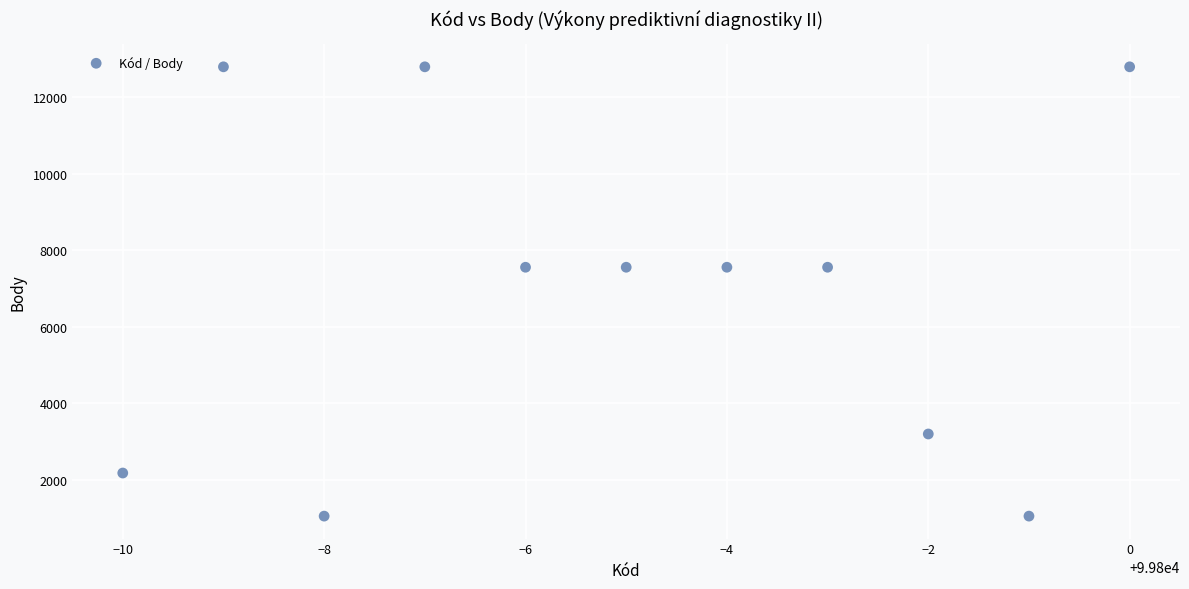

What is the average X value?

99795